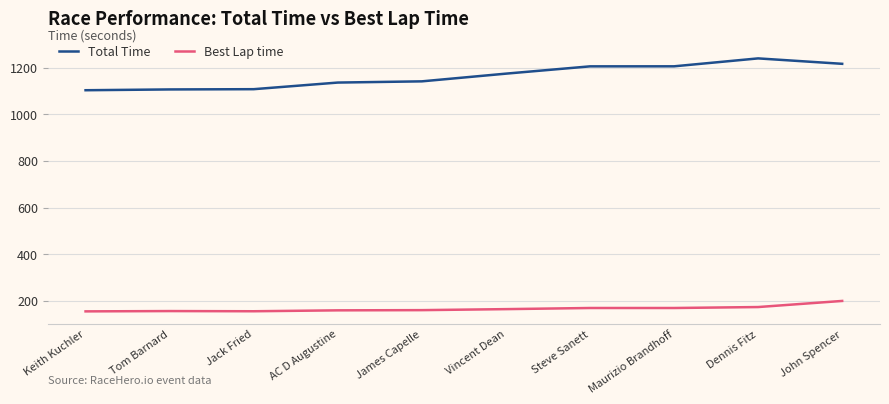

True or false: Total Time has a value of 1796.8 at Vincent Dean.

False